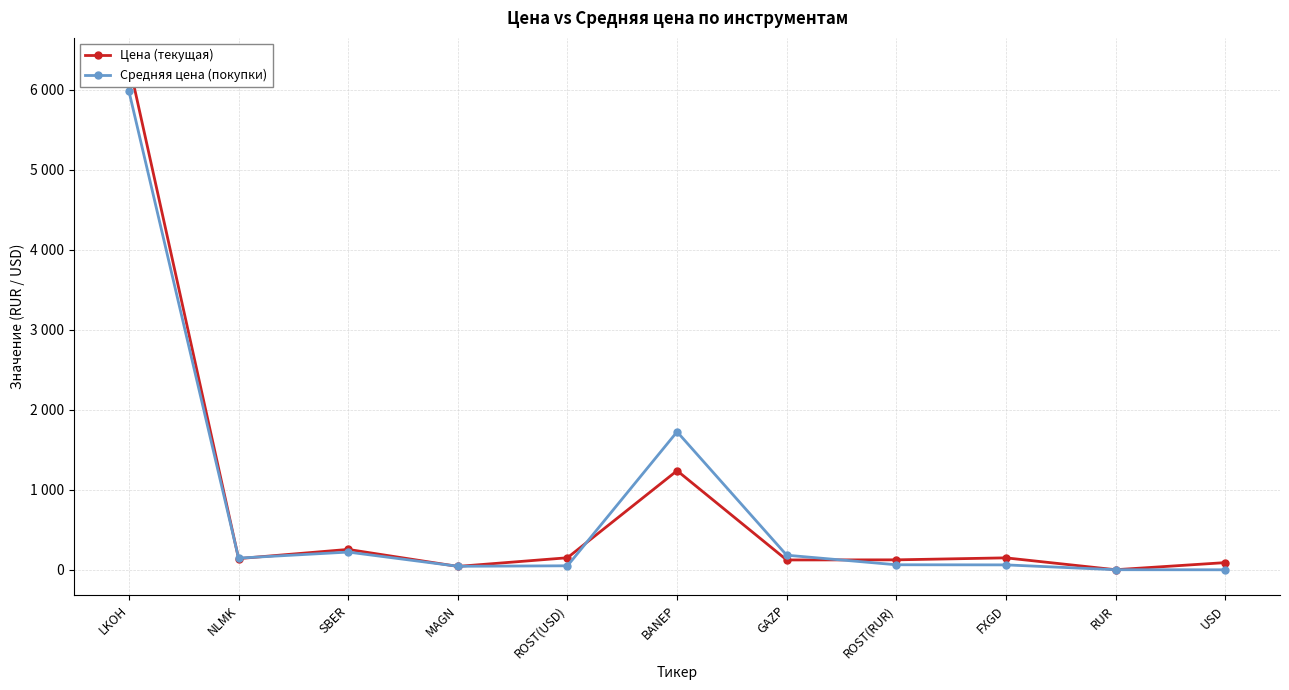

How many series are shown in this chart?

2